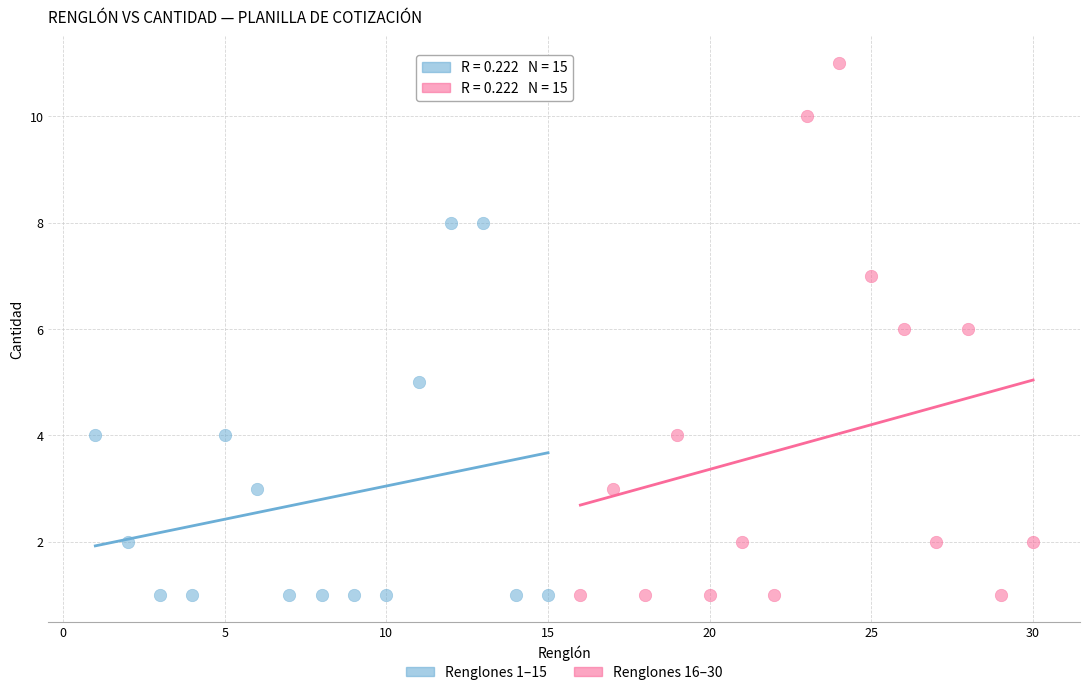

Which series has the largest Y range (max minus min)?

Renglones 16–30